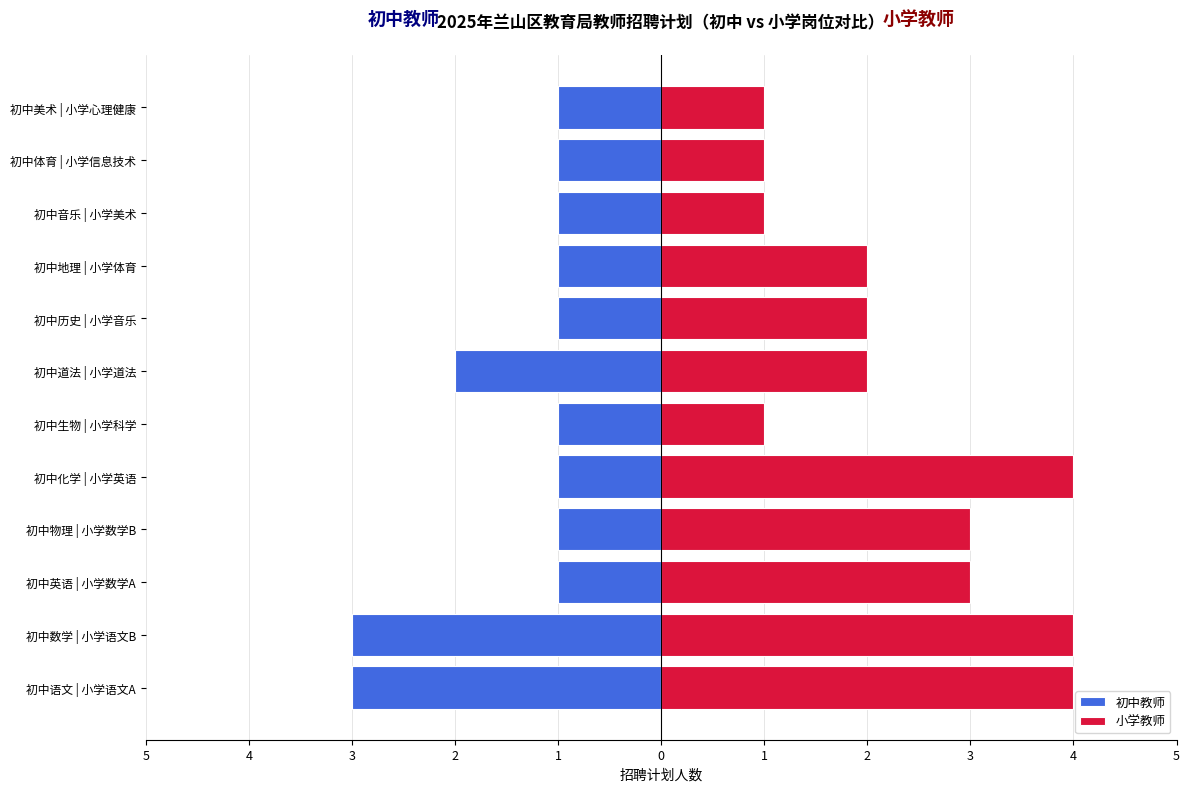

What are all the series names shown in the legend?

初中教师, 小学教师